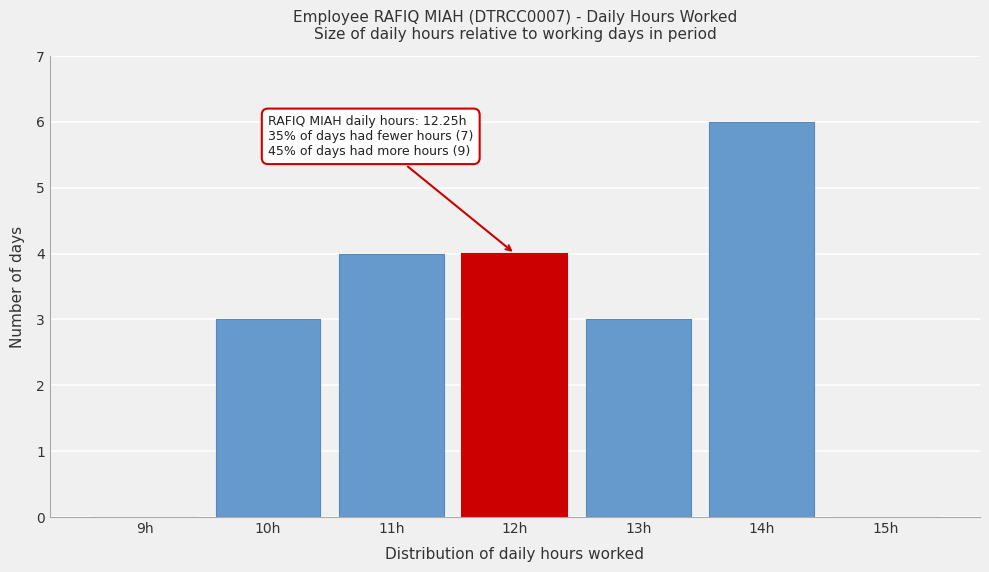

Reading right to left, transcribe all the data shown in this chart.

15h=0	14h=6	13h=3	12h=4	11h=4	10h=3	9h=0